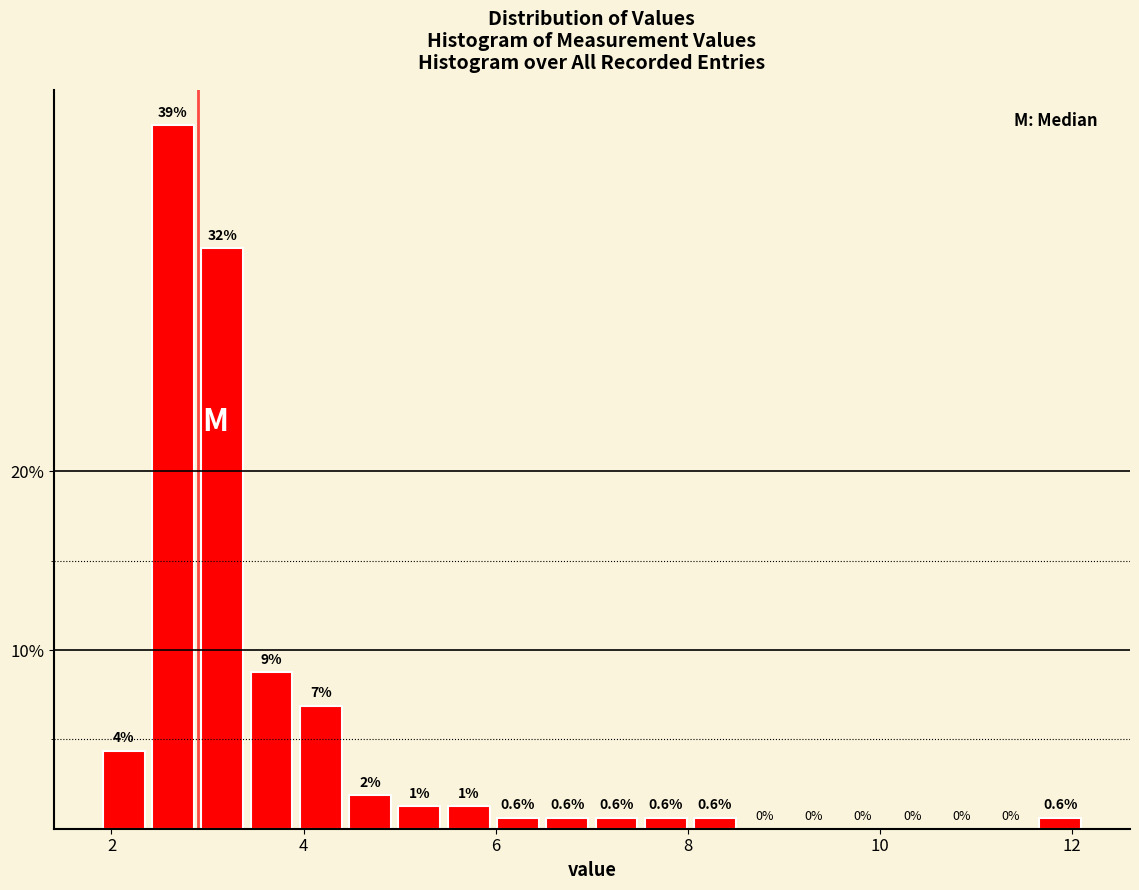

Around what value on the x-axis is the tallest bar? Give the approximate position of its centre, as read against the axis.

2.6